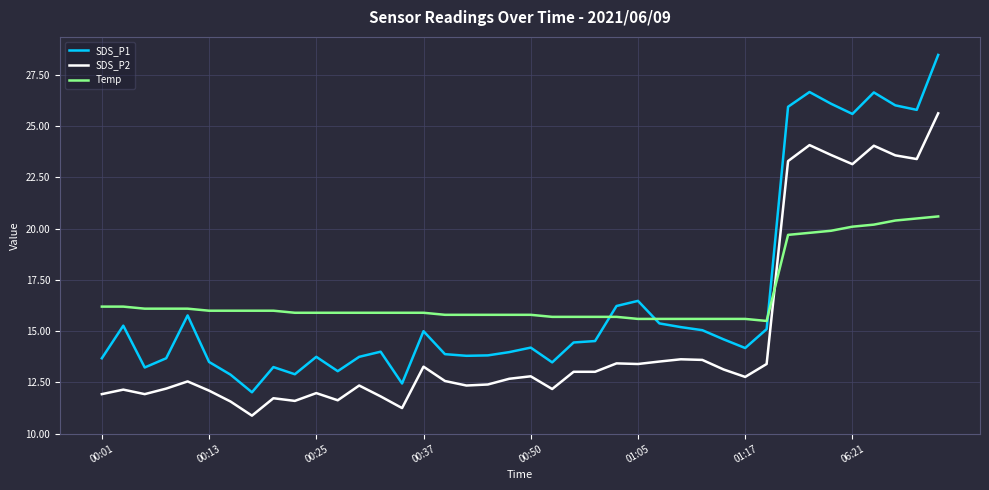

True or false: SDS_P2 and Temp intersect in this chart.

True